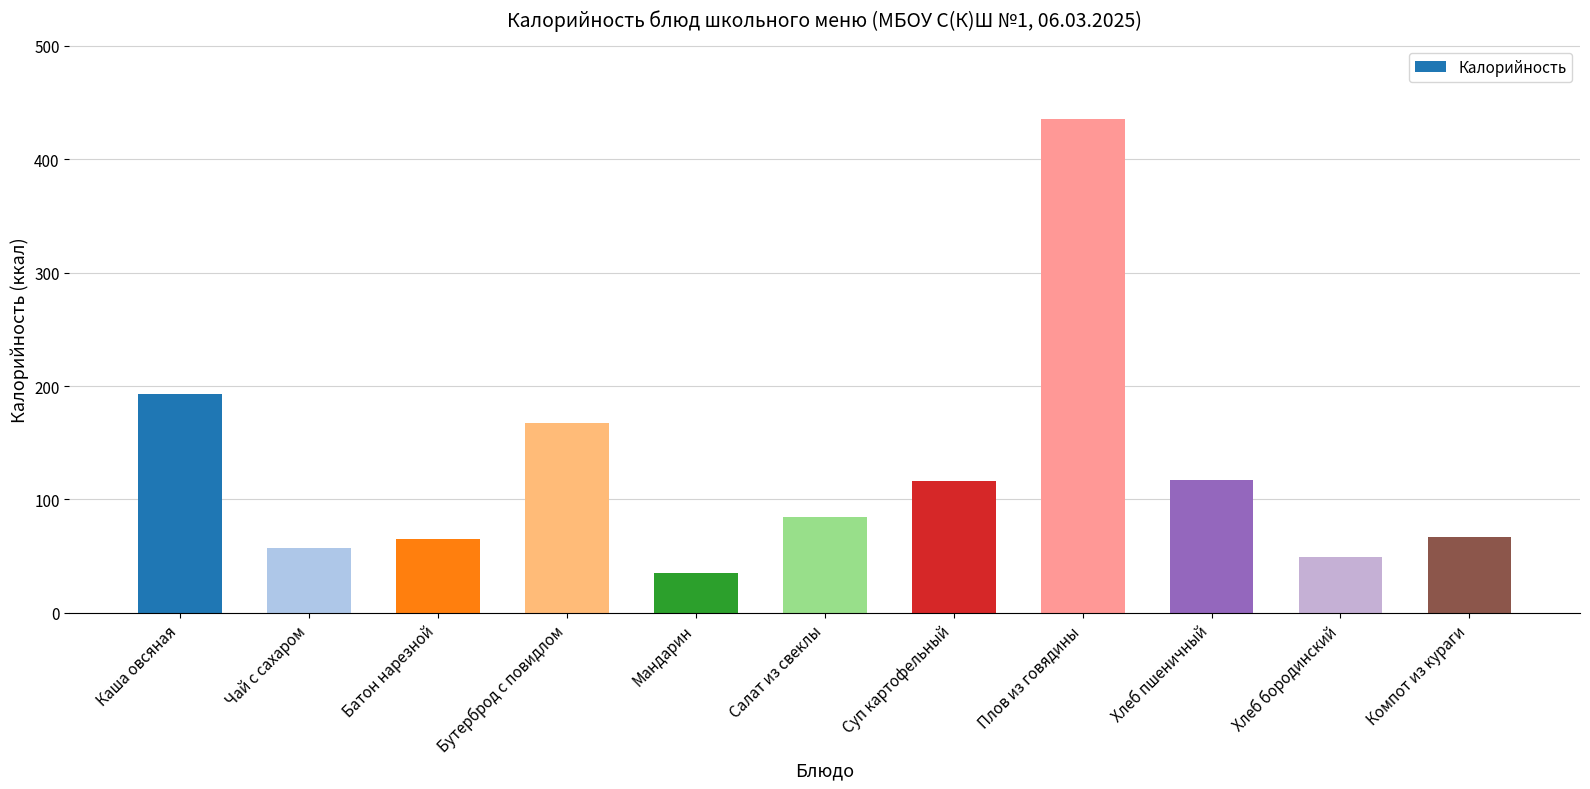

How many series are shown in this chart?

1